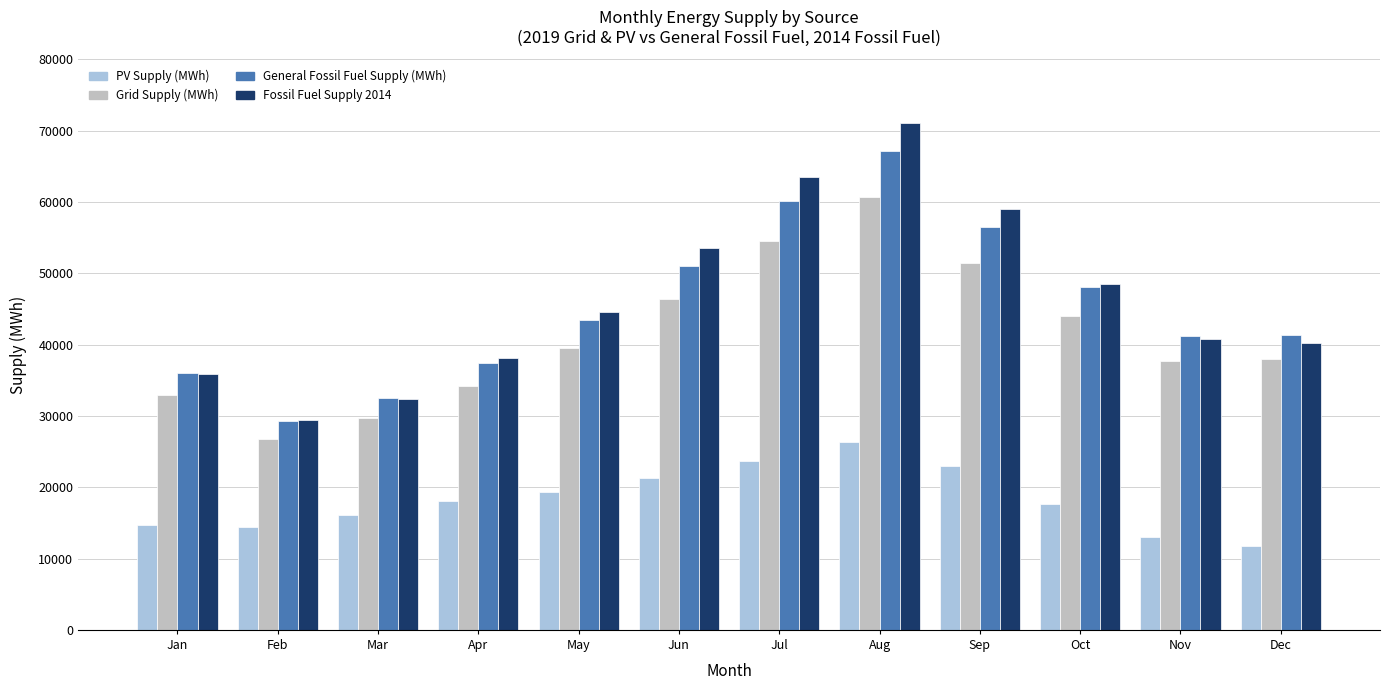

Rank the series by their maximum value, from highest to lowest.

Fossil Fuel Supply 2014, General Fossil Fuel Supply (MWh), Grid Supply (MWh), PV Supply (MWh)